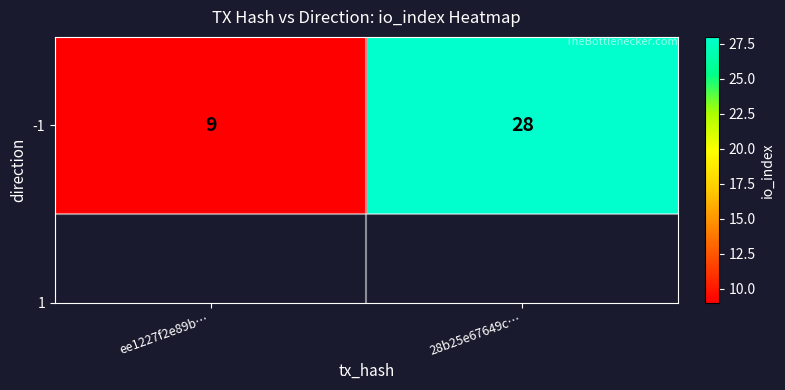

What is the average value?

18